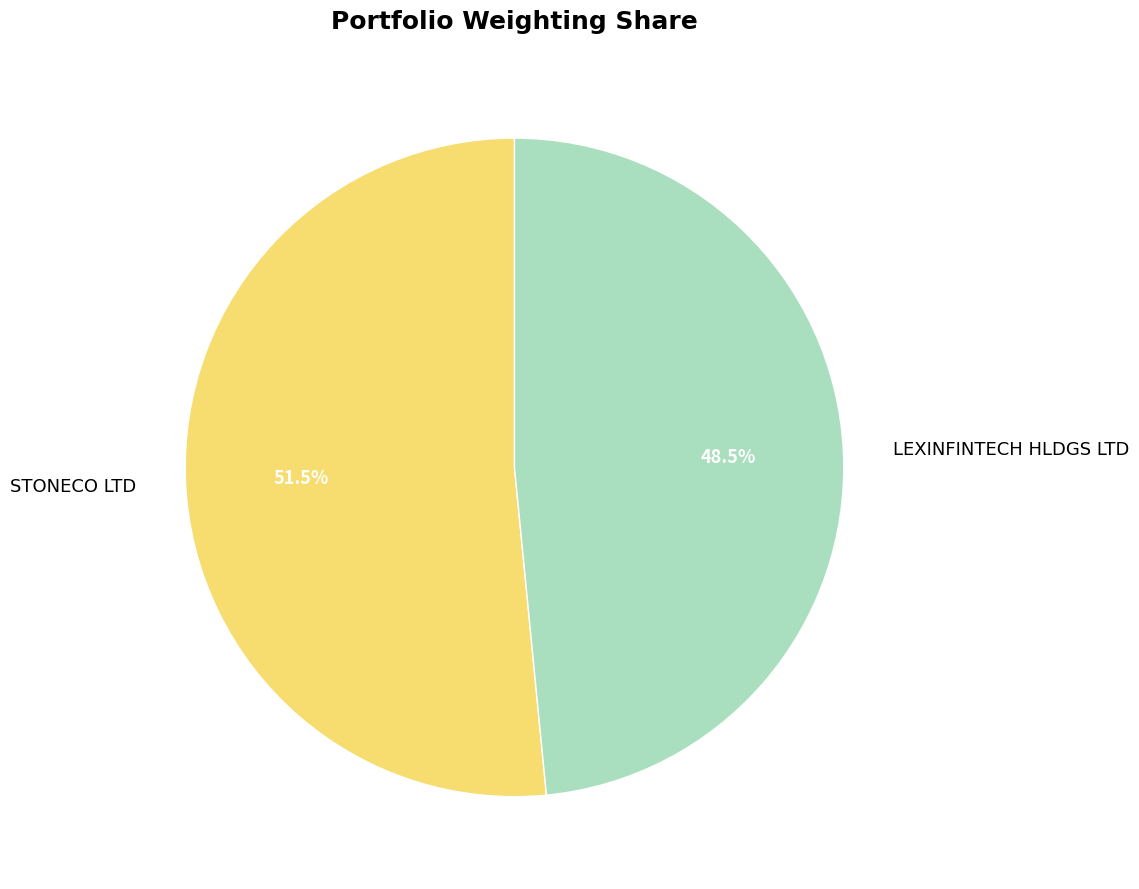

Is it true that LEXINFINTECH HLDGS LTD is 61% of the pie?

False